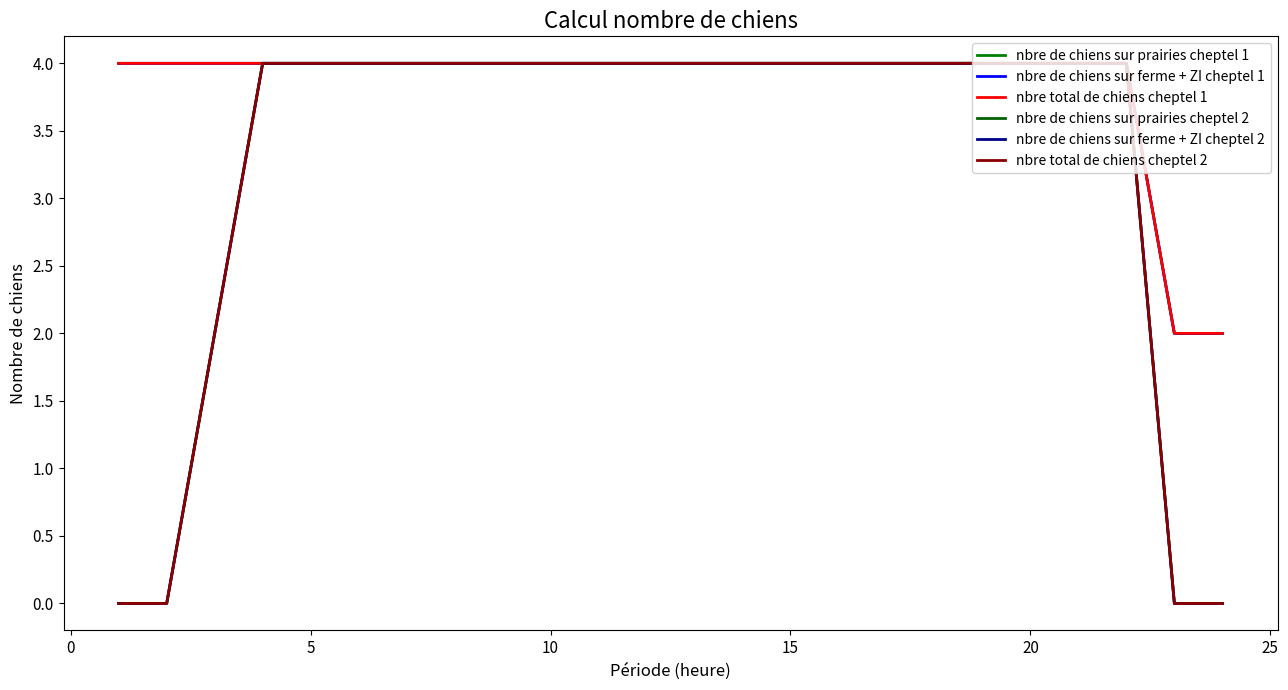

Is this an area chart (filled region under the line)?

No